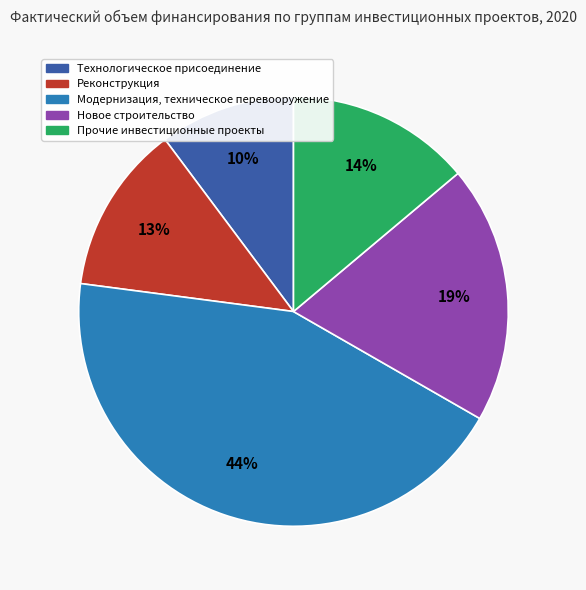

How many slices are in this pie chart?

5